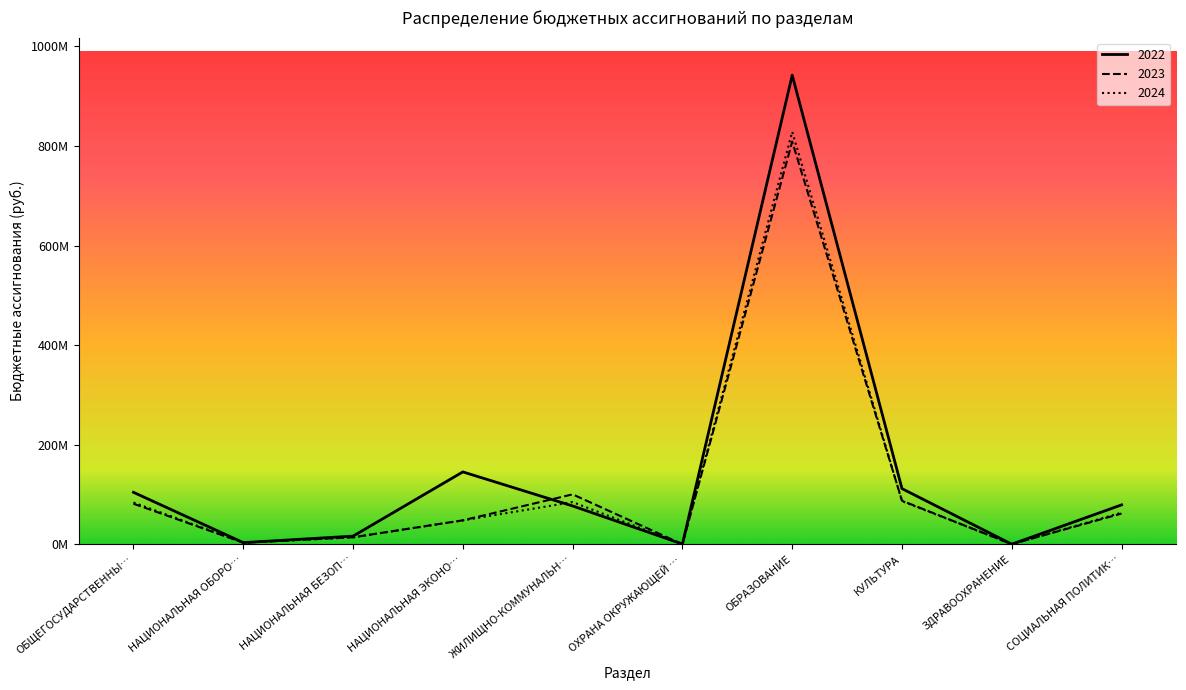

What is the approximate value of 2022 at ОХРАНА ОКРУЖАЮЩЕЙ …?

0.4